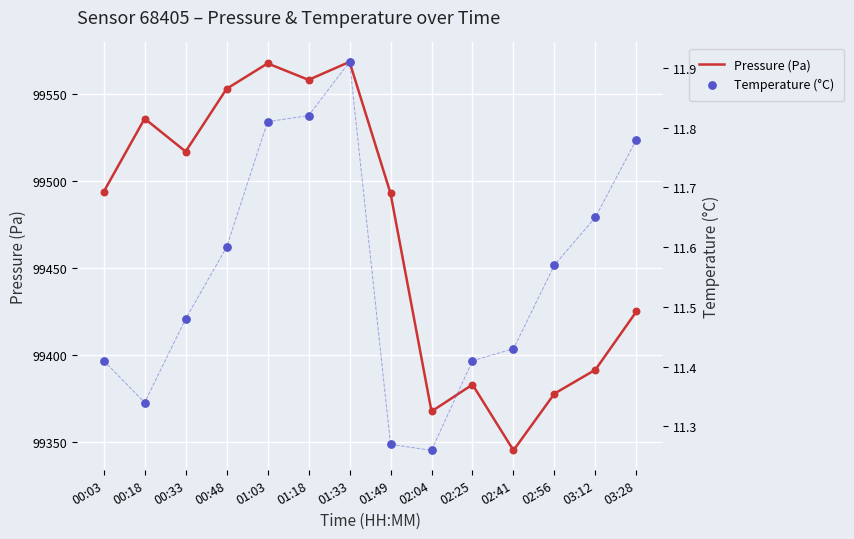

What are all the series names shown in the legend?

Pressure (Pa), Temperature (°C)